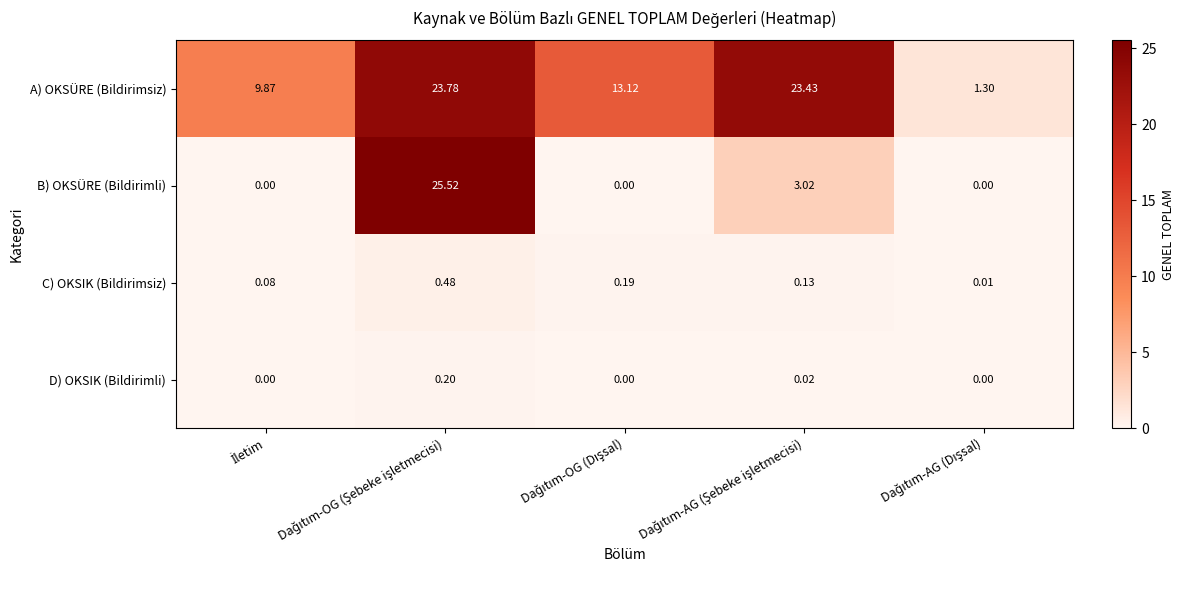

Which series has the largest total across all categories?

A) OKSÜRE (Bildirimsiz)